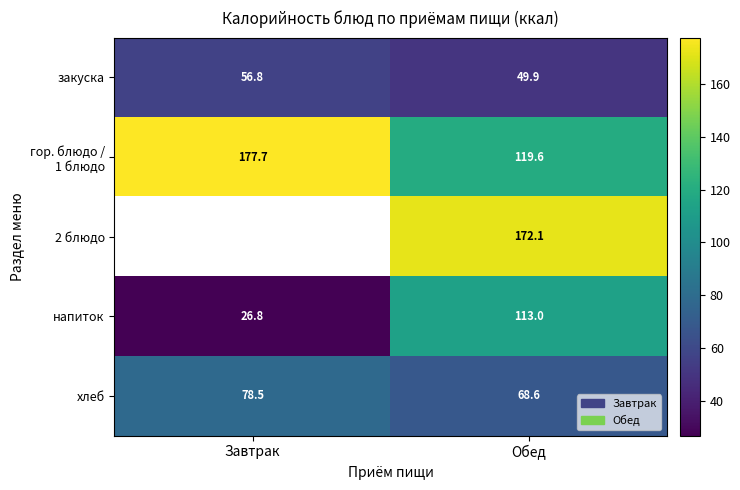

At which label is закуска closest to 53?

Обед